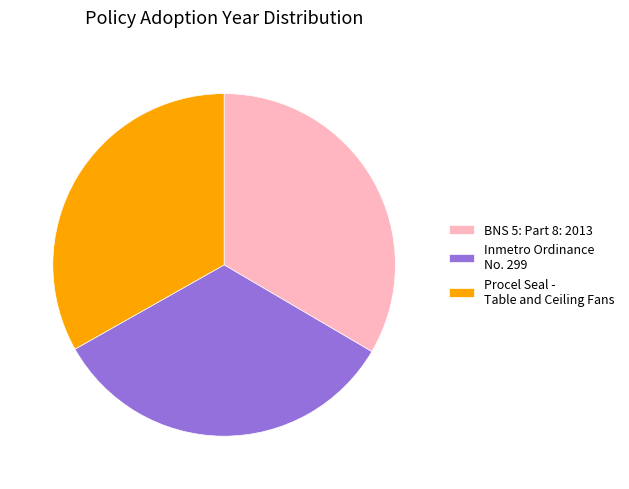

The Inmetro Ordinance No. 299 slice represents 28% of the pie. True or false?

False